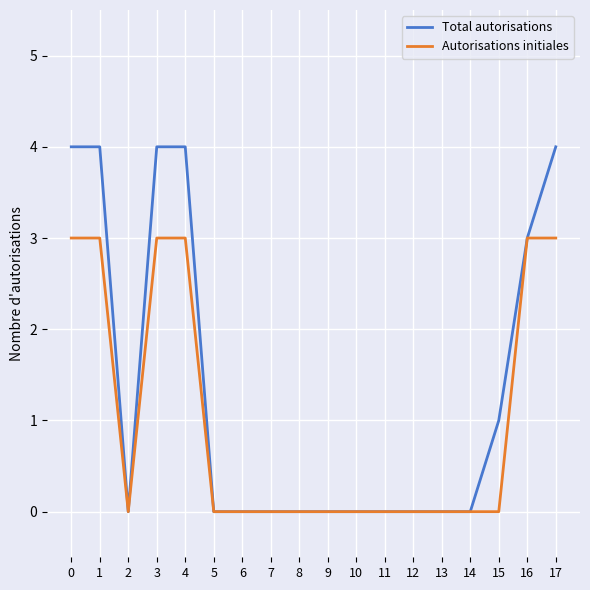

List the series in order of their overall mean, highest first.

Total autorisations, Autorisations initiales